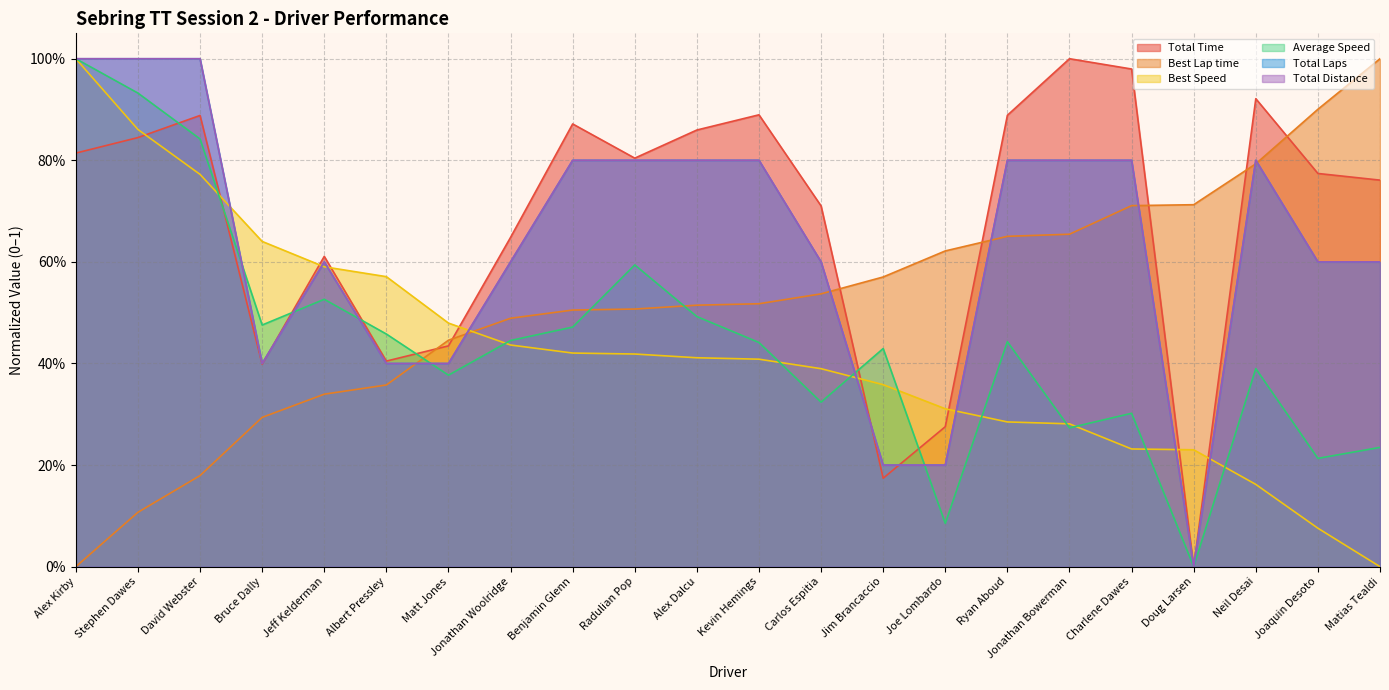

At how many categories does at least one series exceed 0?

22